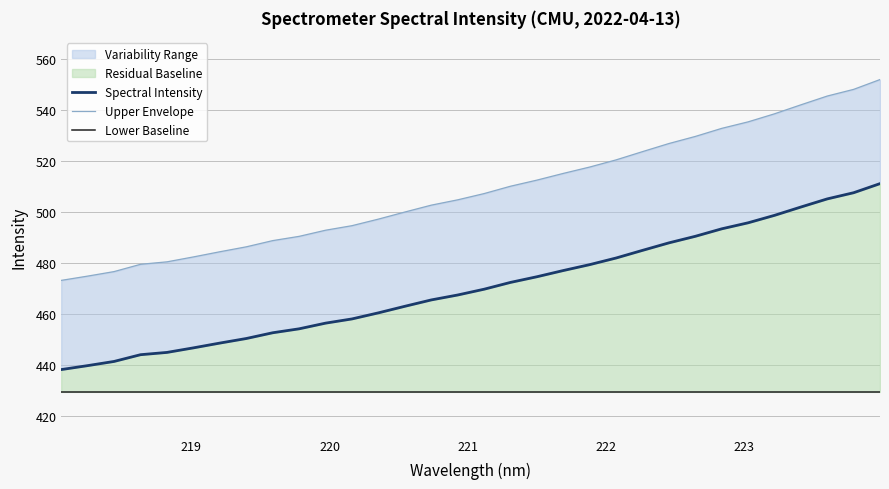

What is the minimum value shown in the chart?

429.3